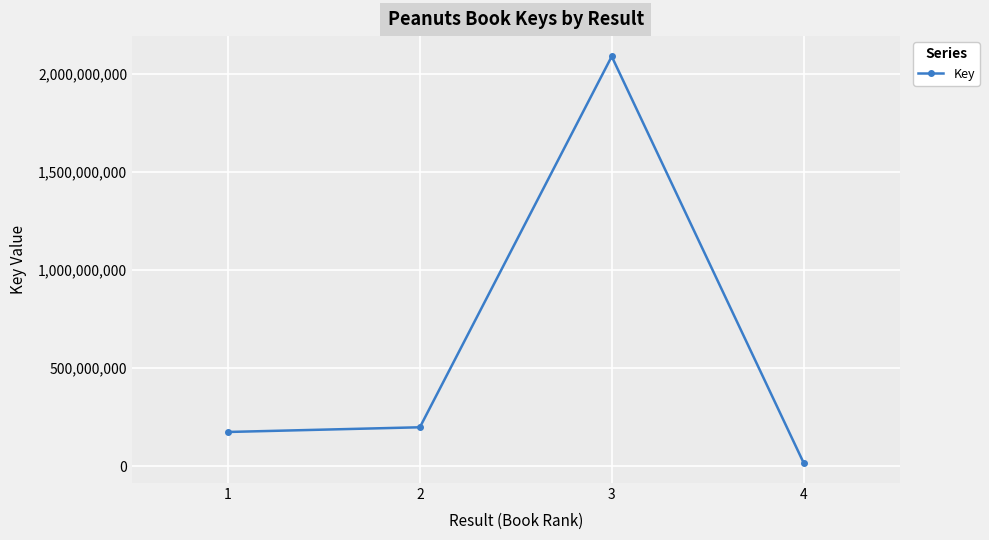

What is the approximate value at 3, to the nearest 10?

2088281840